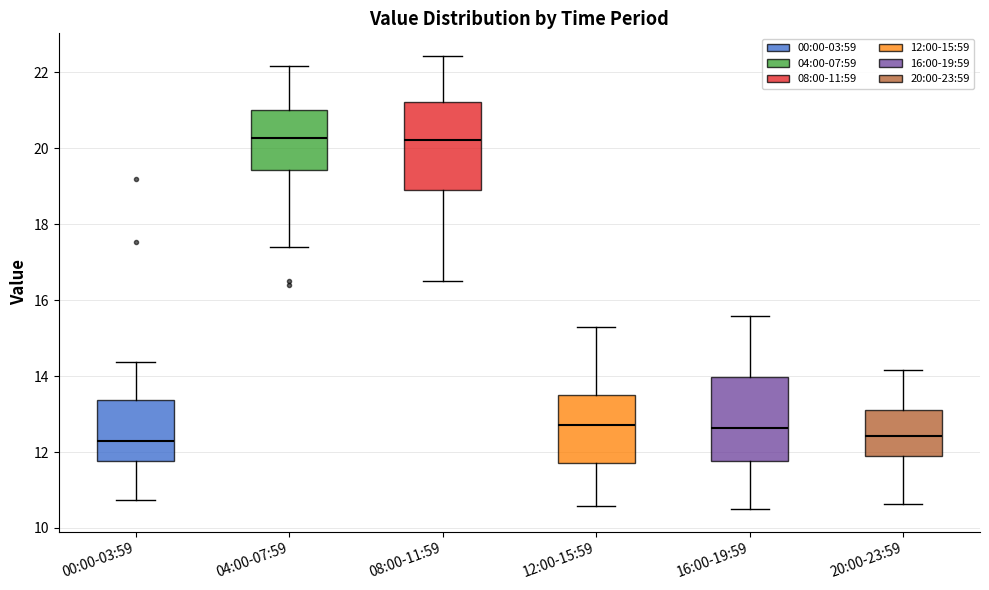

Reading left to right, read every box against the y-axis: the position of its median line, the range the box covers, and the ends of its whiskers. The values are not printed on the chart, so give them approximately, as read against the axis.

00:00-03:59: median 12.4, box 11.8 to 13.4, whiskers 10.8 to 14.4
04:00-07:59: median 20.2, box 19.4 to 21.0, whiskers 17.4 to 22.2
08:00-11:59: median 20.2, box 19.0 to 21.2, whiskers 16.6 to 22.4
12:00-15:59: median 12.8, box 11.8 to 13.6, whiskers 10.6 to 15.4
16:00-19:59: median 12.6, box 11.8 to 14.0, whiskers 10.6 to 15.6
20:00-23:59: median 12.4, box 12.0 to 13.2, whiskers 10.6 to 14.2